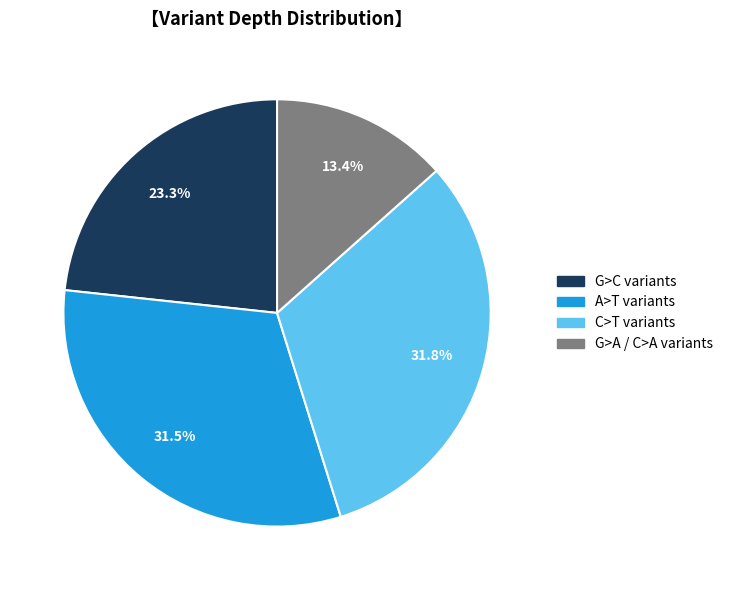

Is there any slice that represents more than half of the pie?

No